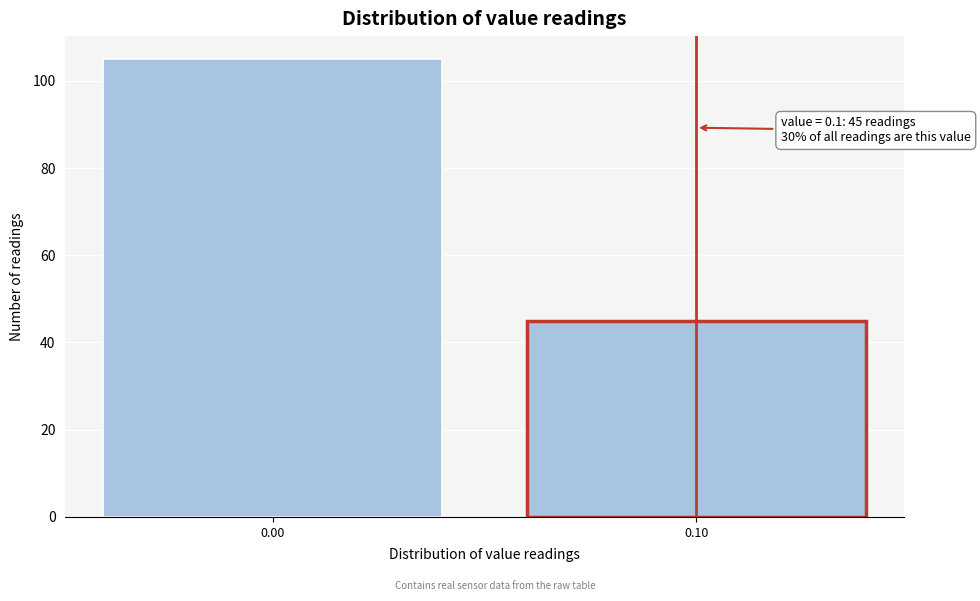

Reading left to right, extract all data points from this chart.

0.00=105	0.10=45